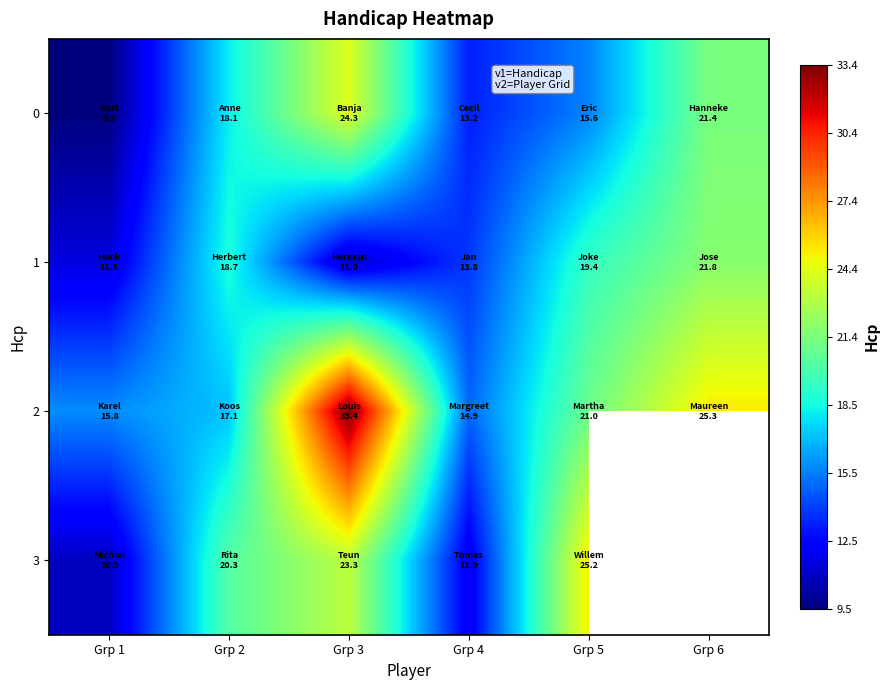

What is the difference between the second highest and minimum values in the 2 series?

10.4